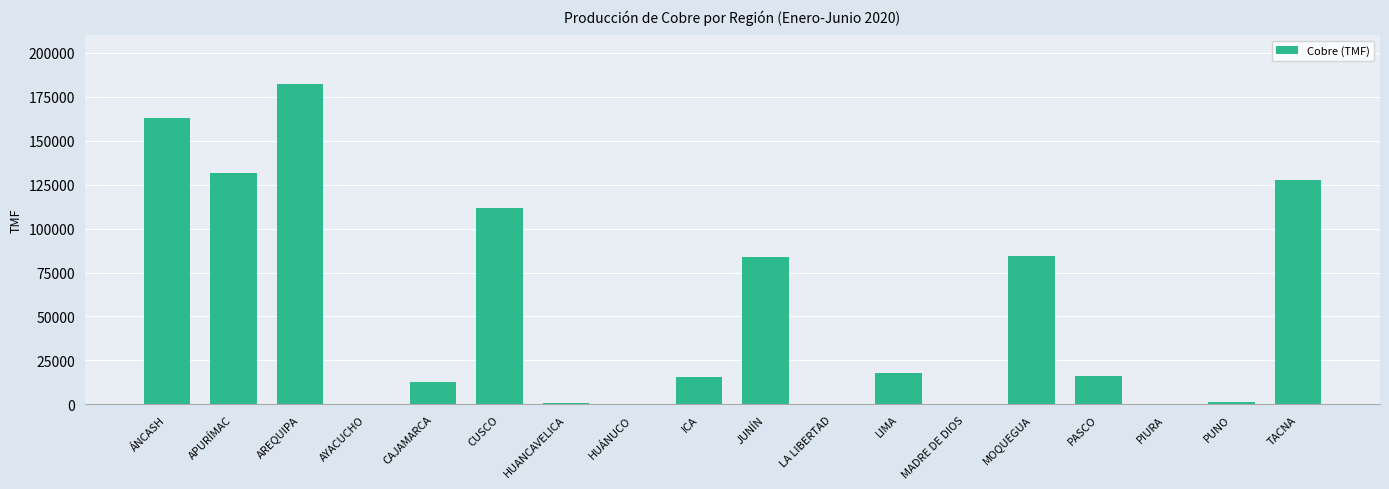

Count the number of categories in the chart.

18